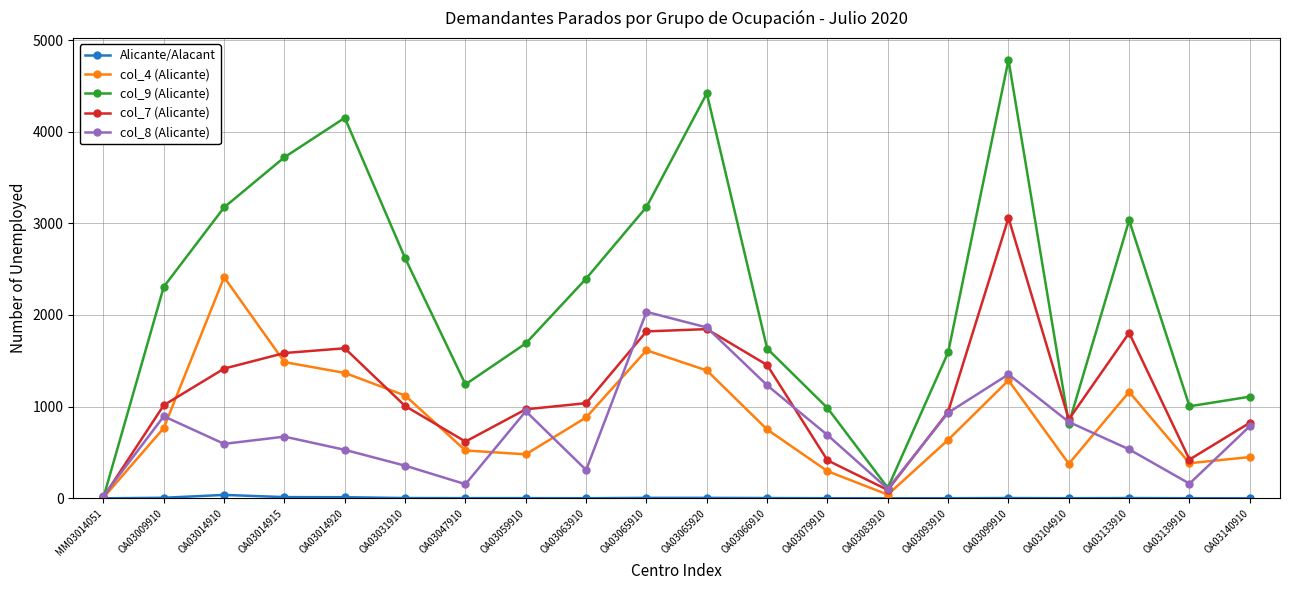

How many data points does each series have?

20